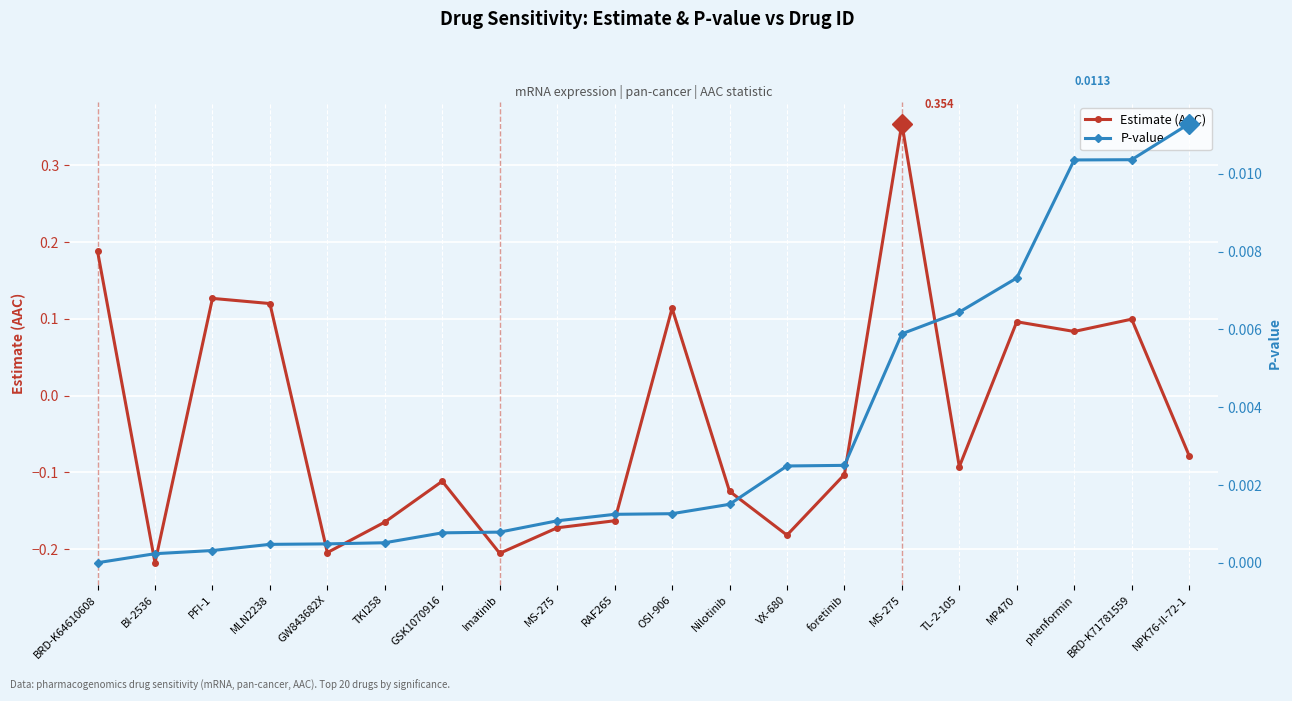

True or false: Estimate (AAC) has a value of 0.5 at MS-275.

False